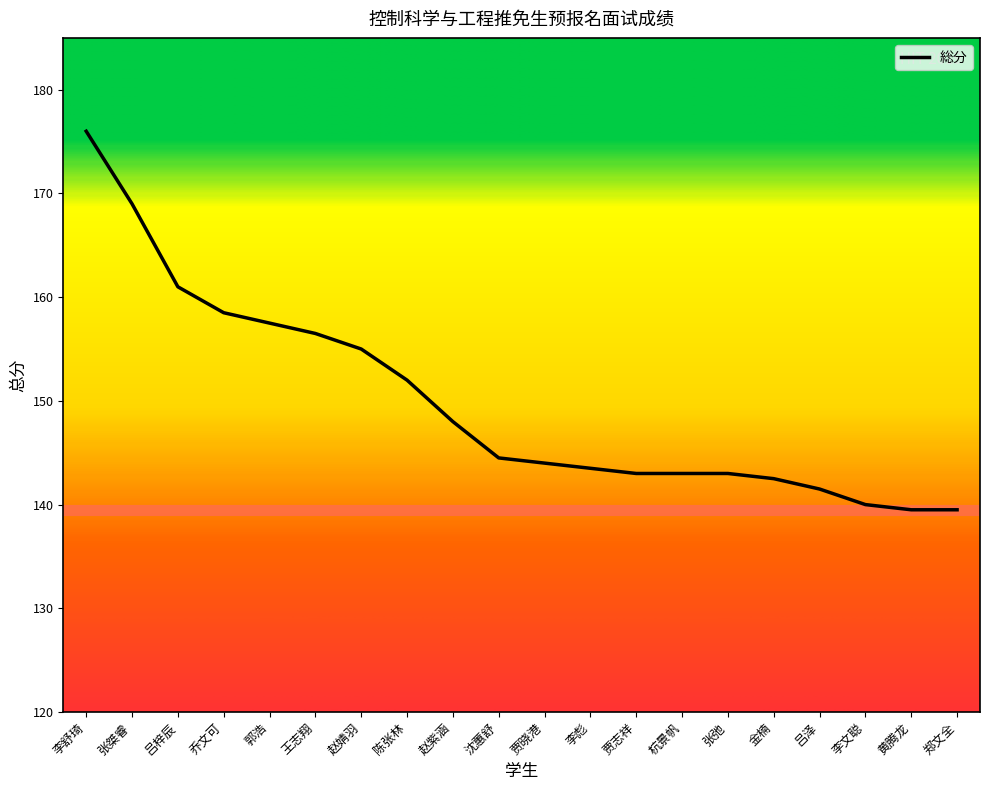

What is the smallest value displayed?

139.5